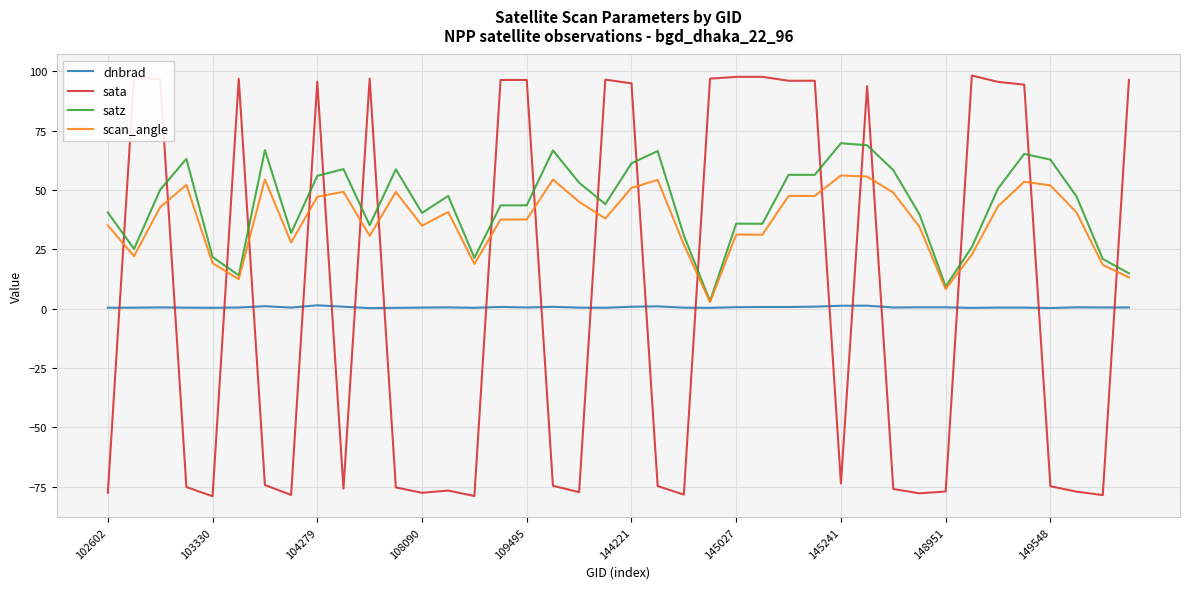

Which series has the widest spread of values?

sata